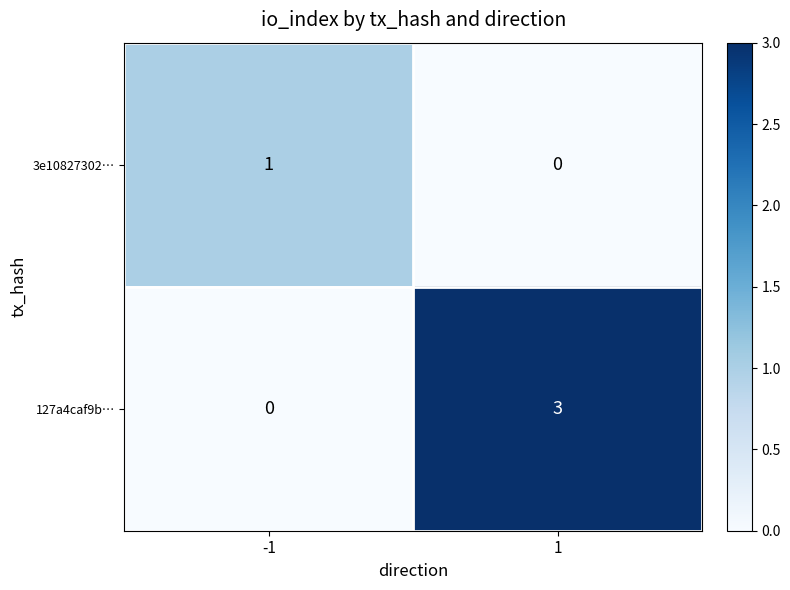

Which label corresponds to the largest value in the chart?

1